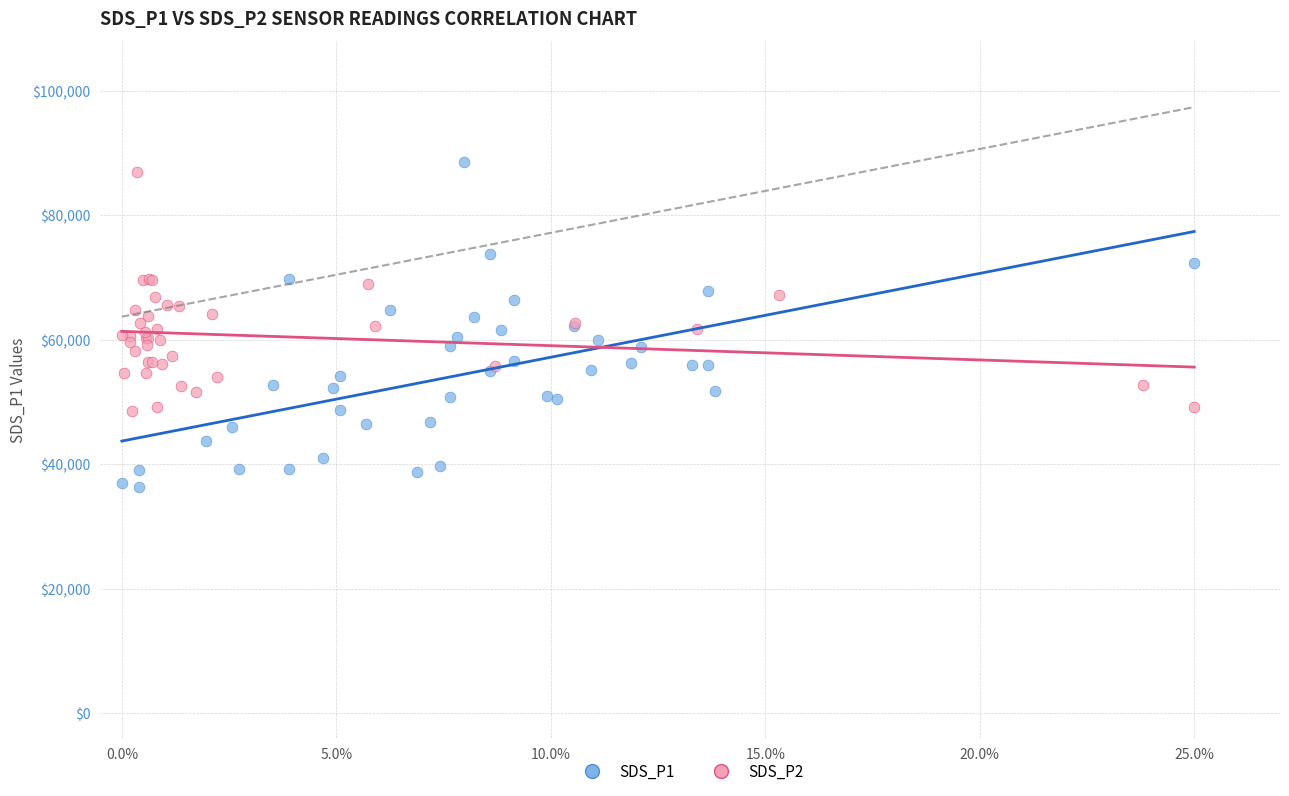

What are all the series names shown in the legend?

SDS_P1, SDS_P2